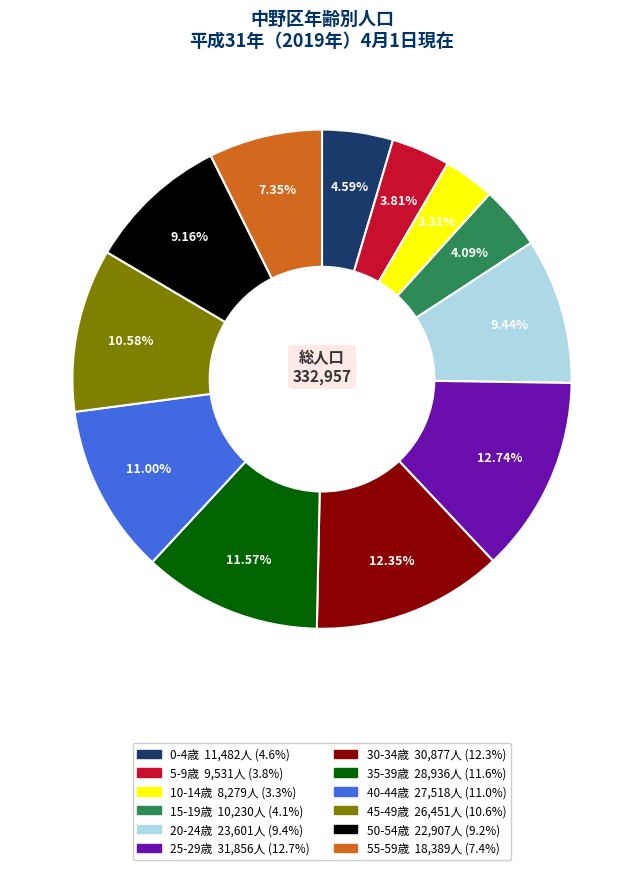

Combined, do 0-4歳 and 30-34歳 account for over 50%?

No